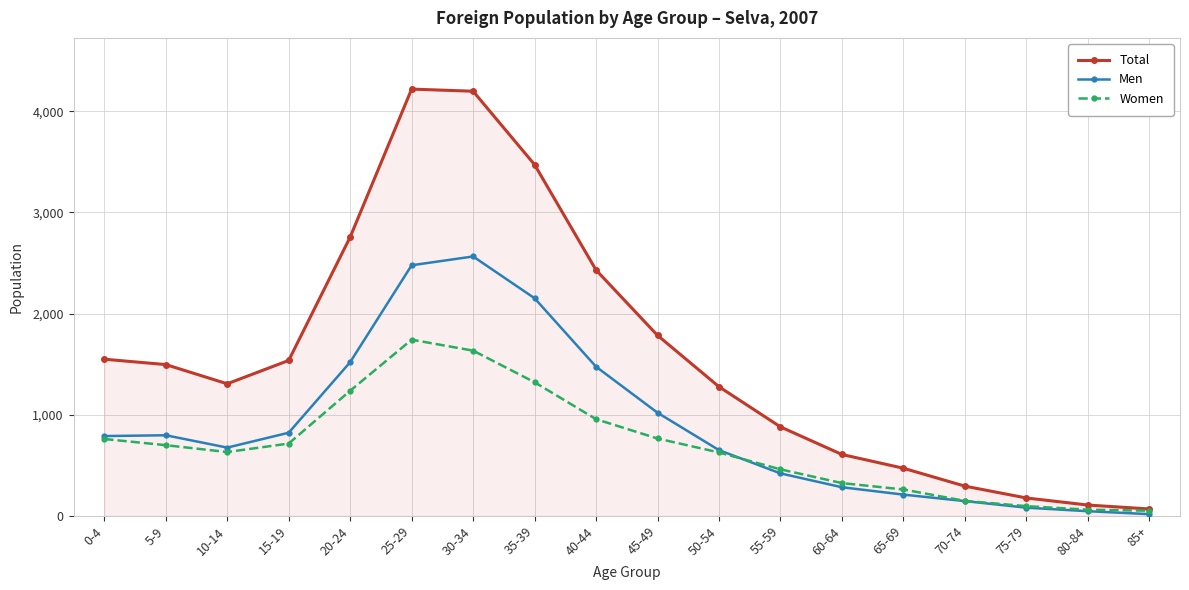

What is the difference between the Total values at 30-34 and 10-14?

2893